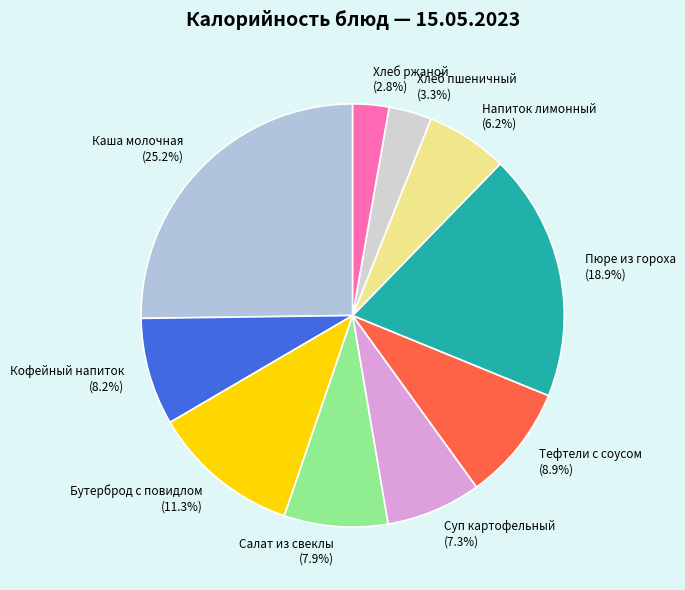

How many segments does this pie chart have?

10